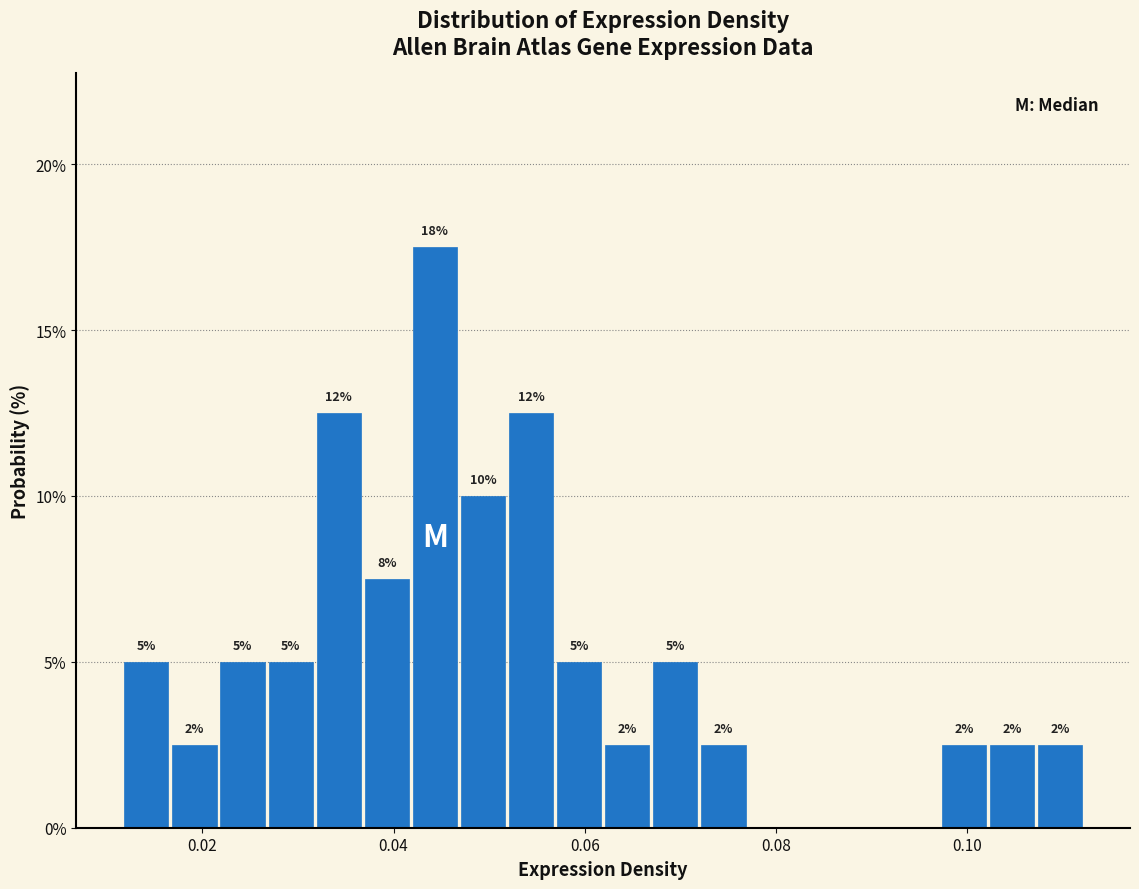

Around what value on the x-axis is the tallest bar? Give the approximate position of its centre, as read against the axis.

0.044